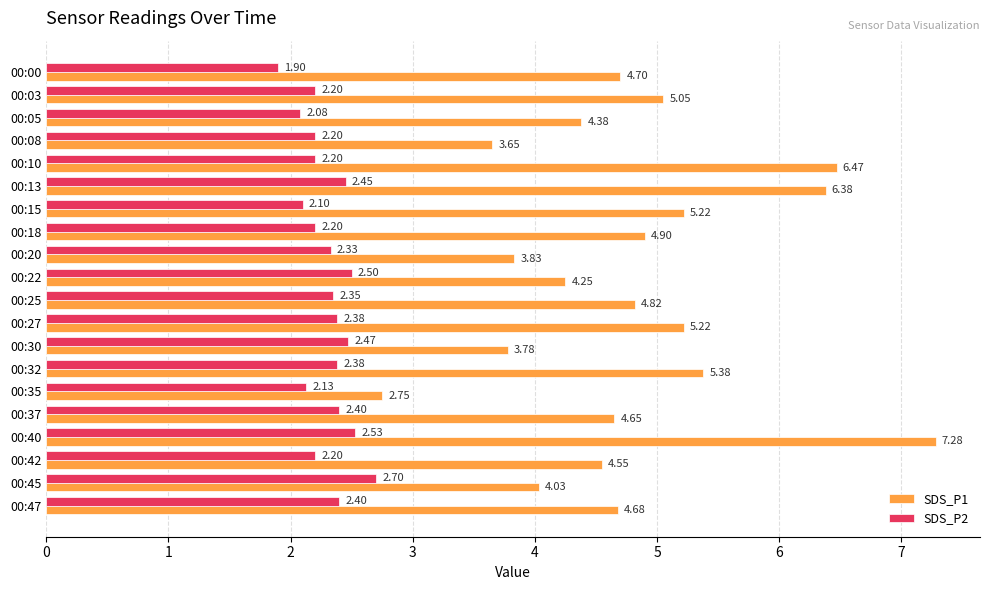

How many data points in SDS_P2 are less than 2?

1